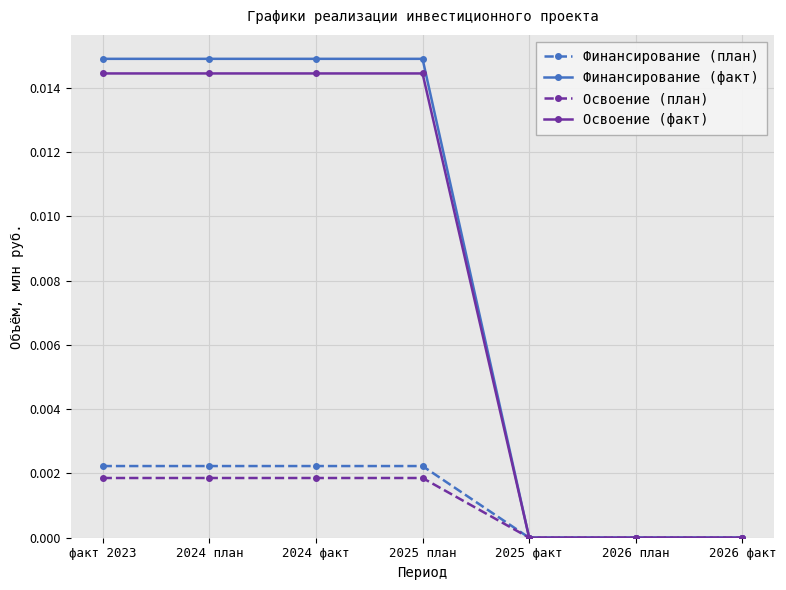

How many lines are shown in the chart?

4